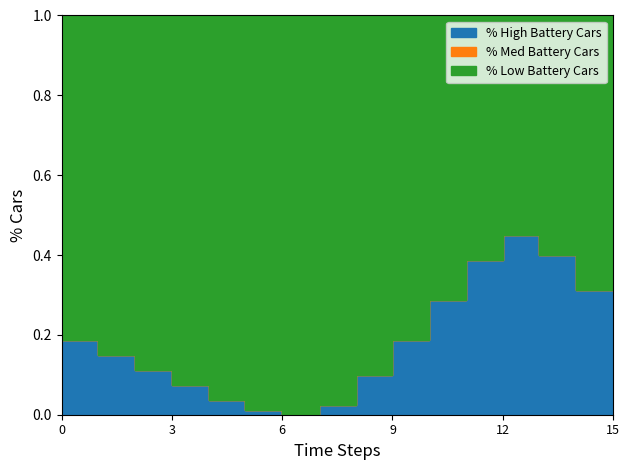

True or false: the data shows 0.0 at 07:30.

True